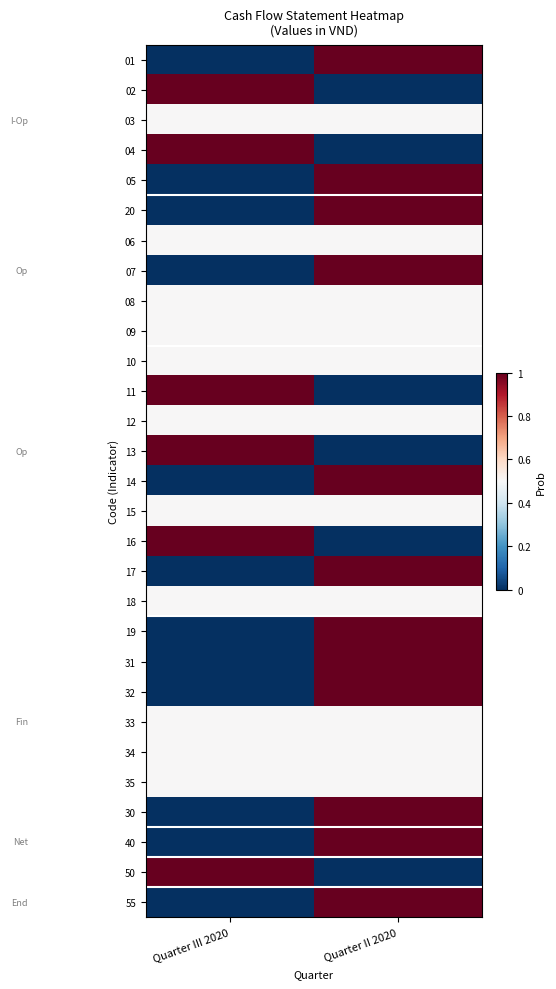

Reading right to left, what are all the values shown in this chart?

01: Quarter II 2020=1.0	Quarter III 2020=0.0
02: Quarter II 2020=0.0	Quarter III 2020=1.0
03: Quarter II 2020=0.5	Quarter III 2020=0.5
04: Quarter II 2020=0.0	Quarter III 2020=1.0
05: Quarter II 2020=1.0	Quarter III 2020=0.0
20: Quarter II 2020=1.0	Quarter III 2020=0.0
06: Quarter II 2020=0.5	Quarter III 2020=0.5
07: Quarter II 2020=1.0	Quarter III 2020=0.0
08: Quarter II 2020=0.5	Quarter III 2020=0.5
09: Quarter II 2020=0.5	Quarter III 2020=0.5
10: Quarter II 2020=0.5	Quarter III 2020=0.5
11: Quarter II 2020=0.0	Quarter III 2020=1.0
12: Quarter II 2020=0.5	Quarter III 2020=0.5
13: Quarter II 2020=0.0	Quarter III 2020=1.0
14: Quarter II 2020=1.0	Quarter III 2020=0.0
15: Quarter II 2020=0.5	Quarter III 2020=0.5
16: Quarter II 2020=0.0	Quarter III 2020=1.0
17: Quarter II 2020=1.0	Quarter III 2020=0.0
18: Quarter II 2020=0.5	Quarter III 2020=0.5
19: Quarter II 2020=1.0	Quarter III 2020=0.0
31: Quarter II 2020=1.0	Quarter III 2020=0.0
32: Quarter II 2020=1.0	Quarter III 2020=0.0
33: Quarter II 2020=0.5	Quarter III 2020=0.5
34: Quarter II 2020=0.5	Quarter III 2020=0.5
35: Quarter II 2020=0.5	Quarter III 2020=0.5
30: Quarter II 2020=1.0	Quarter III 2020=0.0
40: Quarter II 2020=1.0	Quarter III 2020=0.0
50: Quarter II 2020=0.0	Quarter III 2020=1.0
55: Quarter II 2020=1.0	Quarter III 2020=0.0